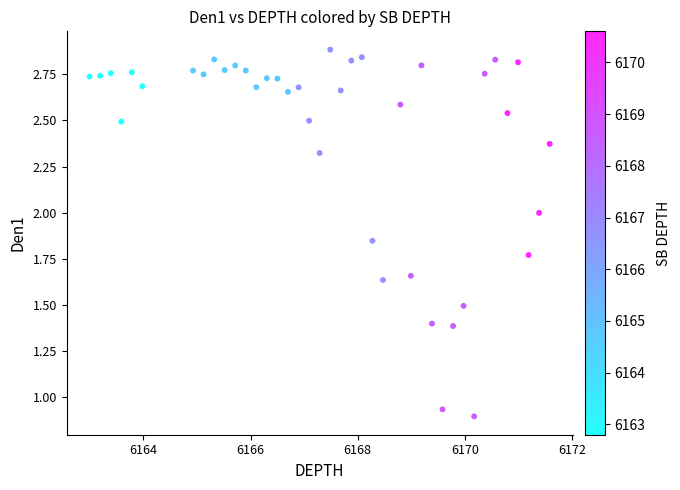

What is the range of X values (max minus min)?

8.6